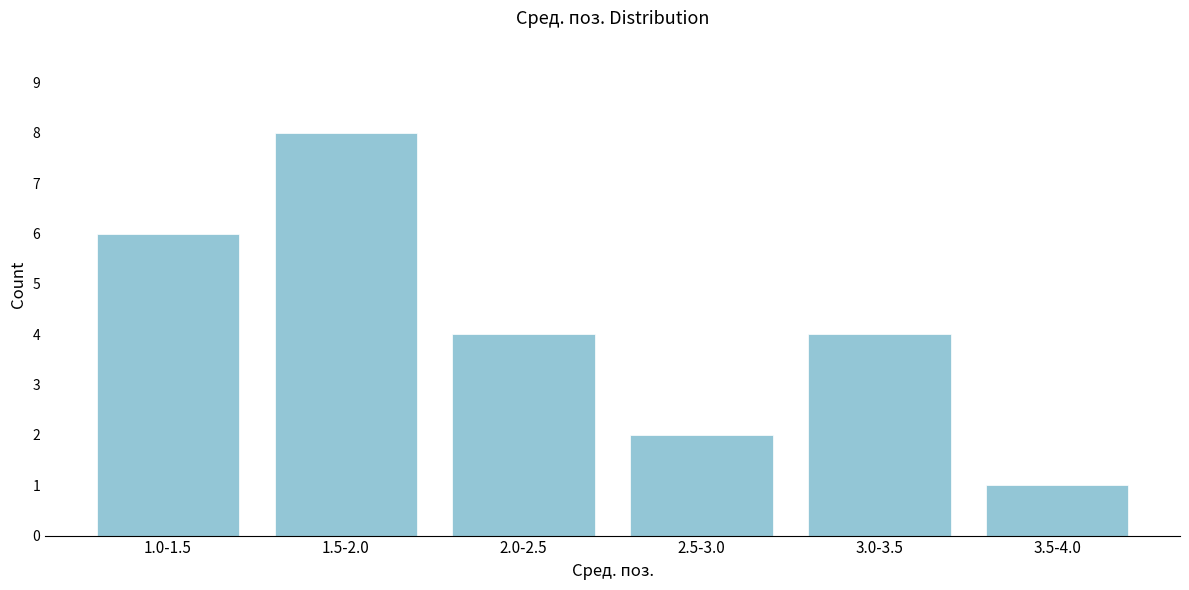

Reading right to left, extract all data points from this chart.

1	4	2	4	8	6